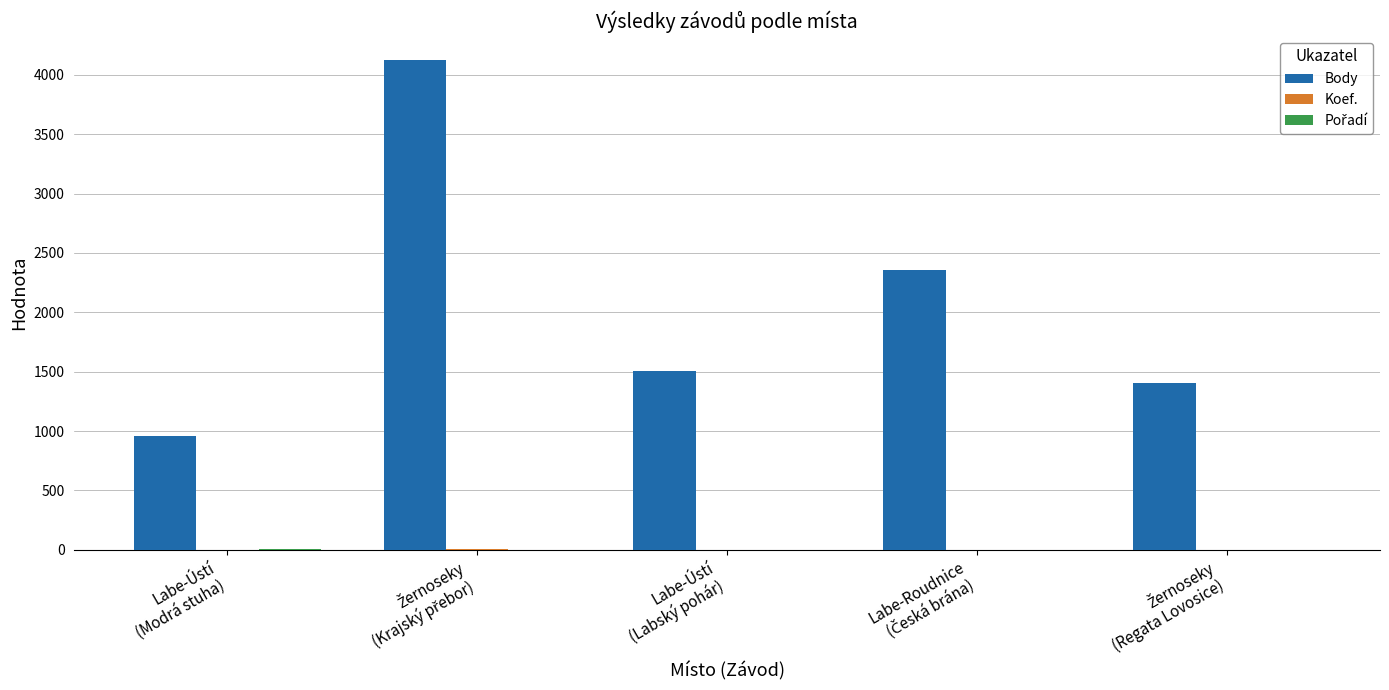

Which series has the largest range (max minus min)?

Body